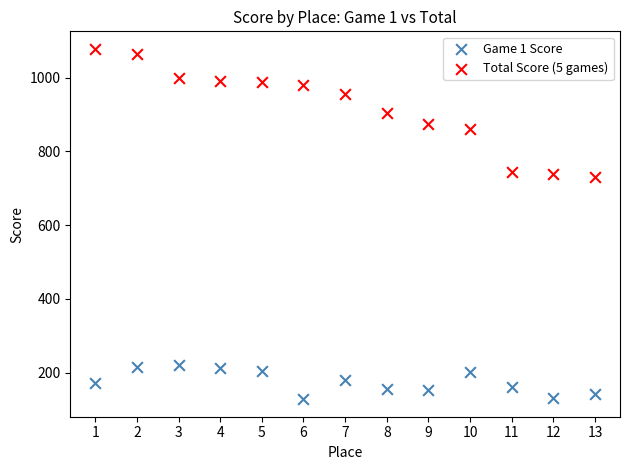

What is the X range (max minus min) for the scatter plot?

12